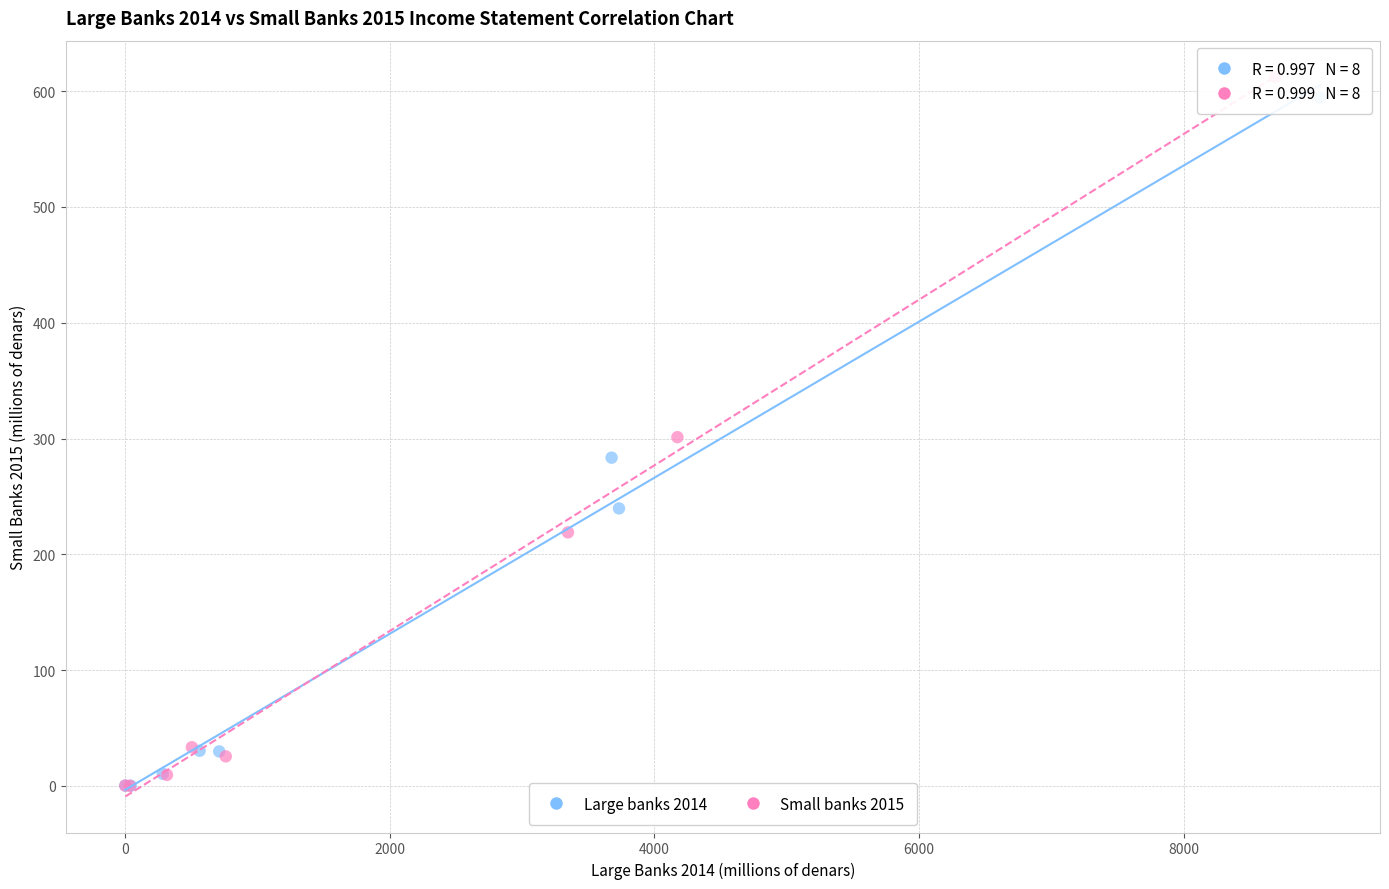

Which series has the largest Y range (max minus min)?

Small banks 2015